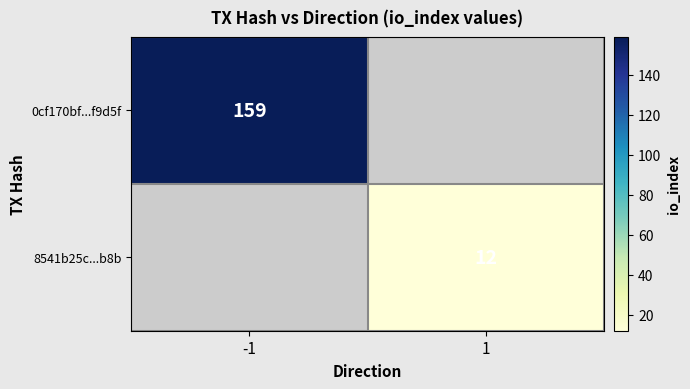

What is the total value across all series at -1?

159